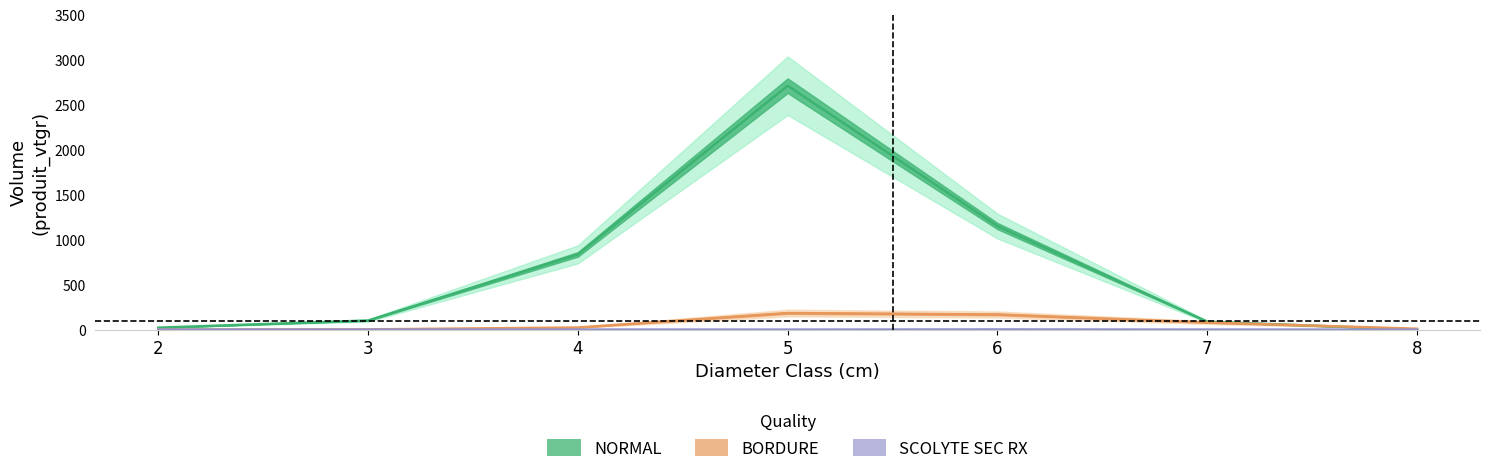

What is the sum of all BORDURE values?

468.6